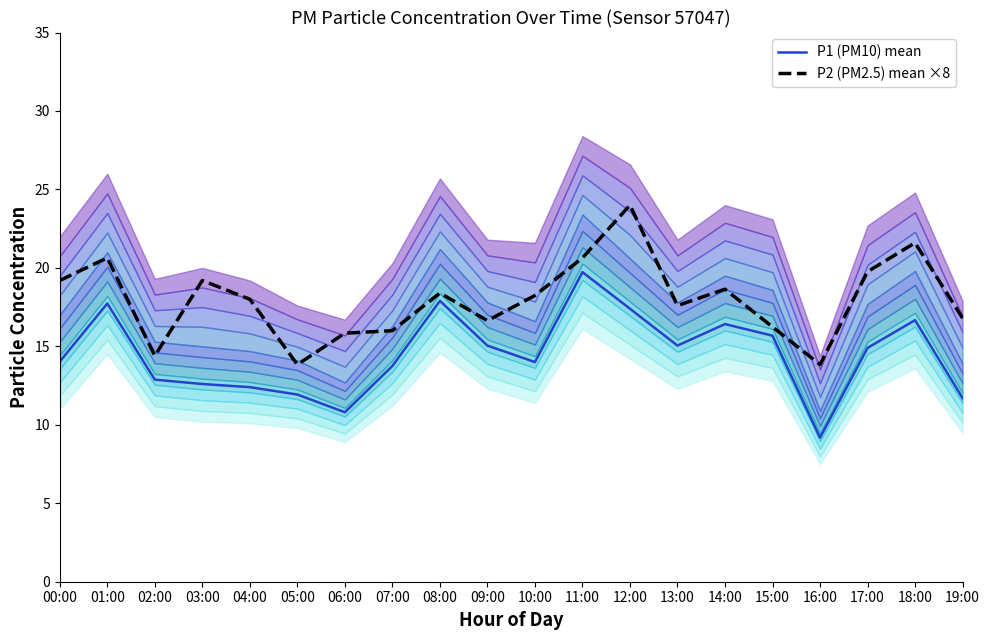

The value of P2 (PM2.5) mean ×8 at 18:00 is 21.6. True or false?

True